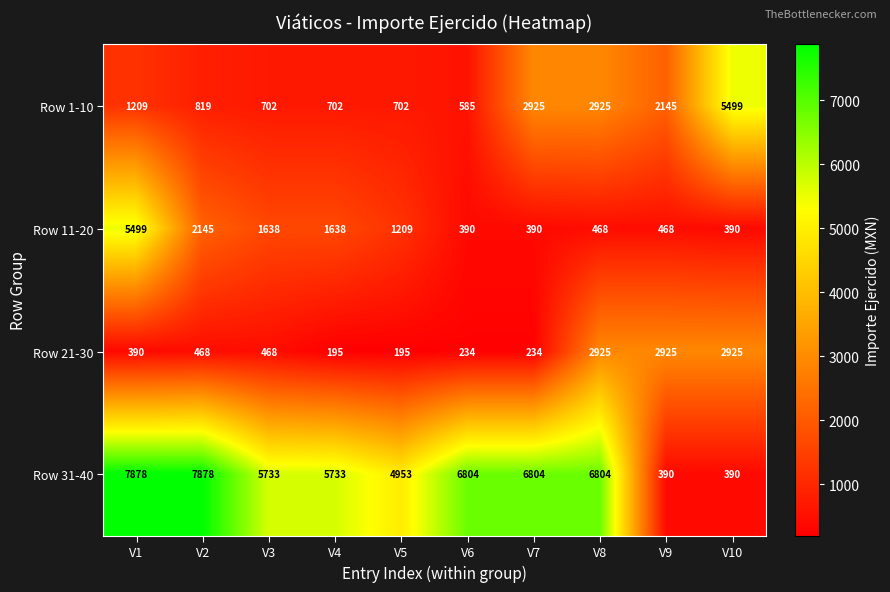

What is the greatest value displayed?

7878